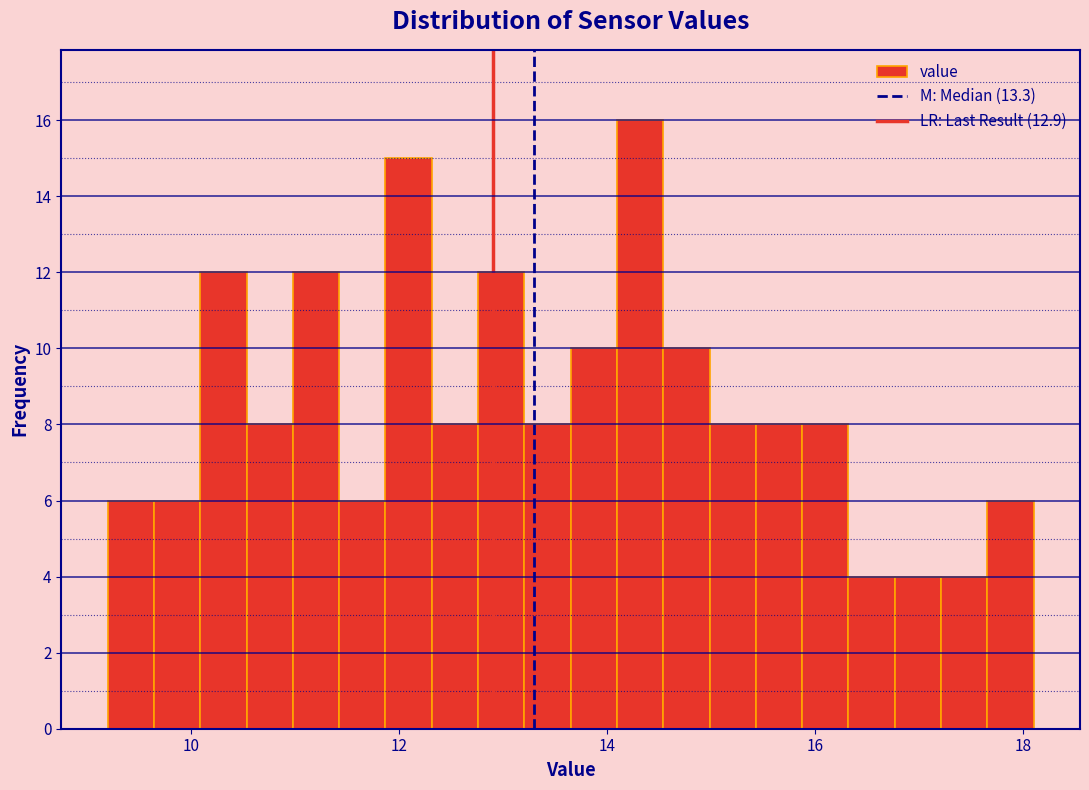

Read against the x-axis, roughly where is the centre of the tallest bar?

14.4